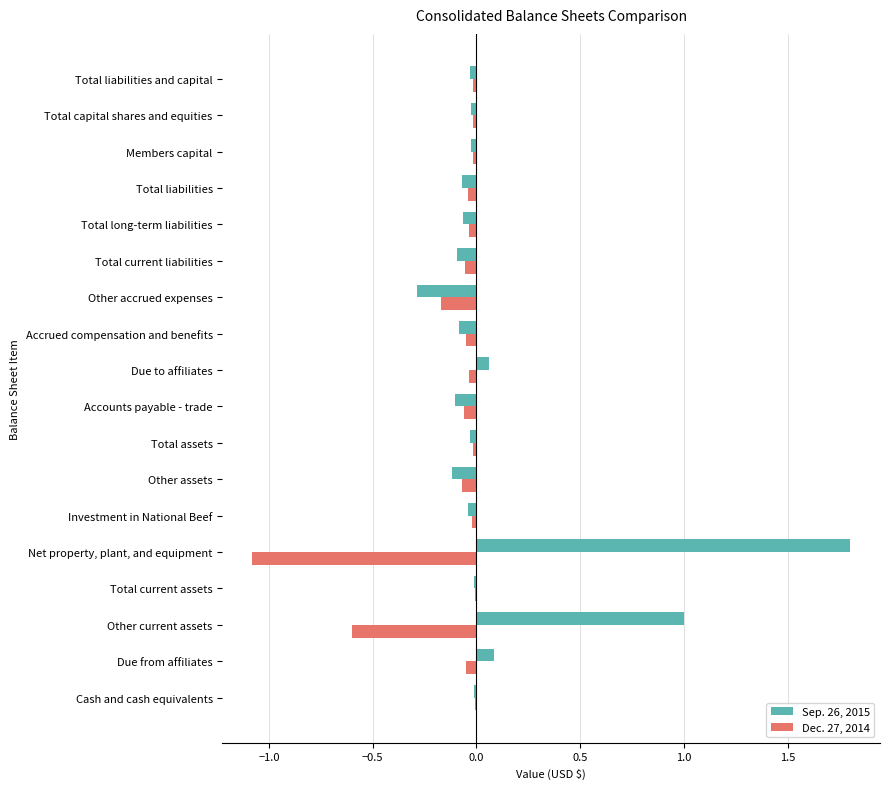

Which series changed the most between Other assets and Other accrued expenses?

Sep. 26, 2015